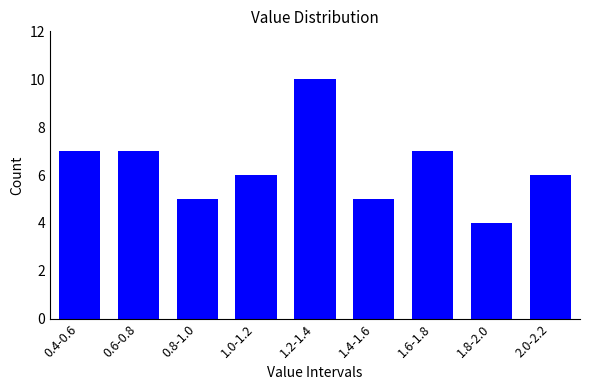

Reading left to right, list all the values displayed in this chart.

0.4-0.6=7	0.6-0.8=7	0.8-1.0=5	1.0-1.2=6	1.2-1.4=10	1.4-1.6=5	1.6-1.8=7	1.8-2.0=4	2.0-2.2=6